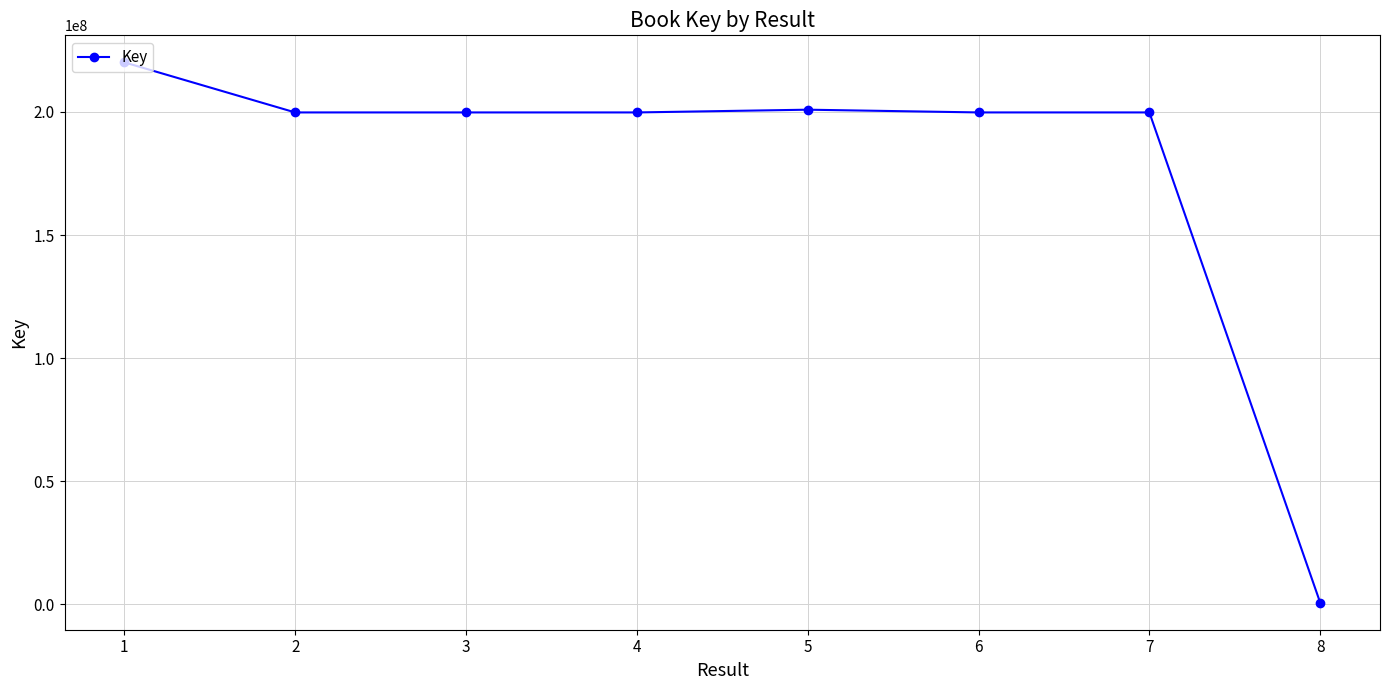

What is the minimum value shown in the chart?

703669